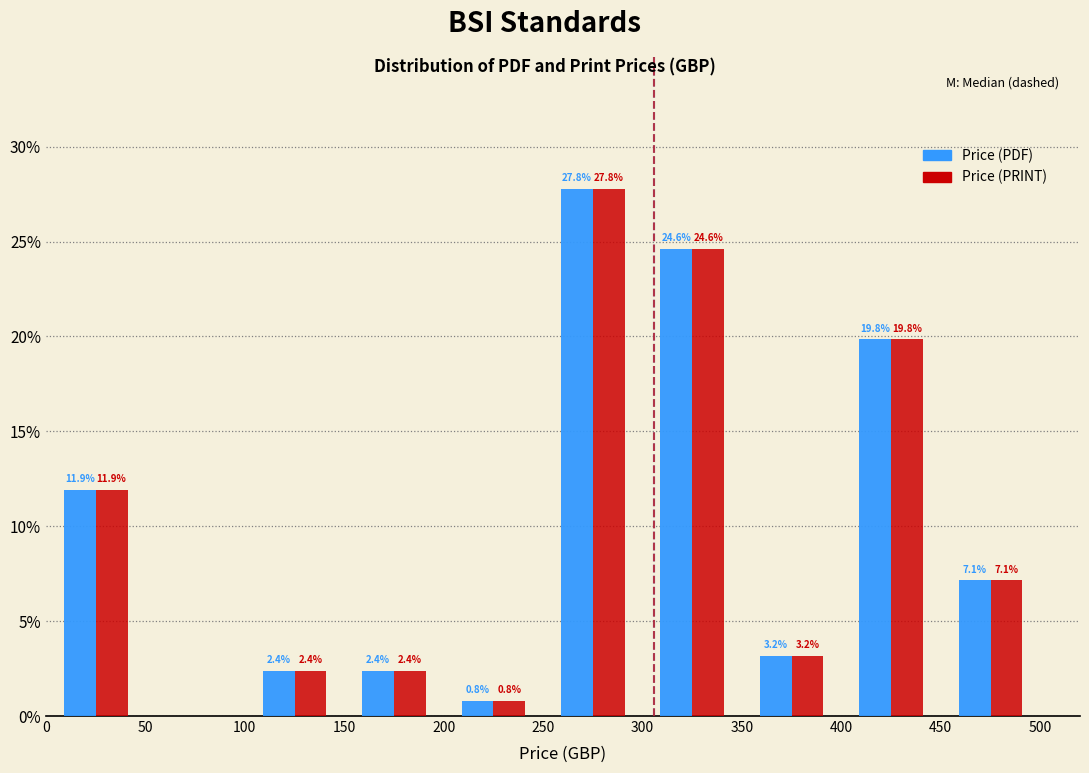

In the Price (PDF) series, which range on the x-axis has the tallest bar?

250 to 300